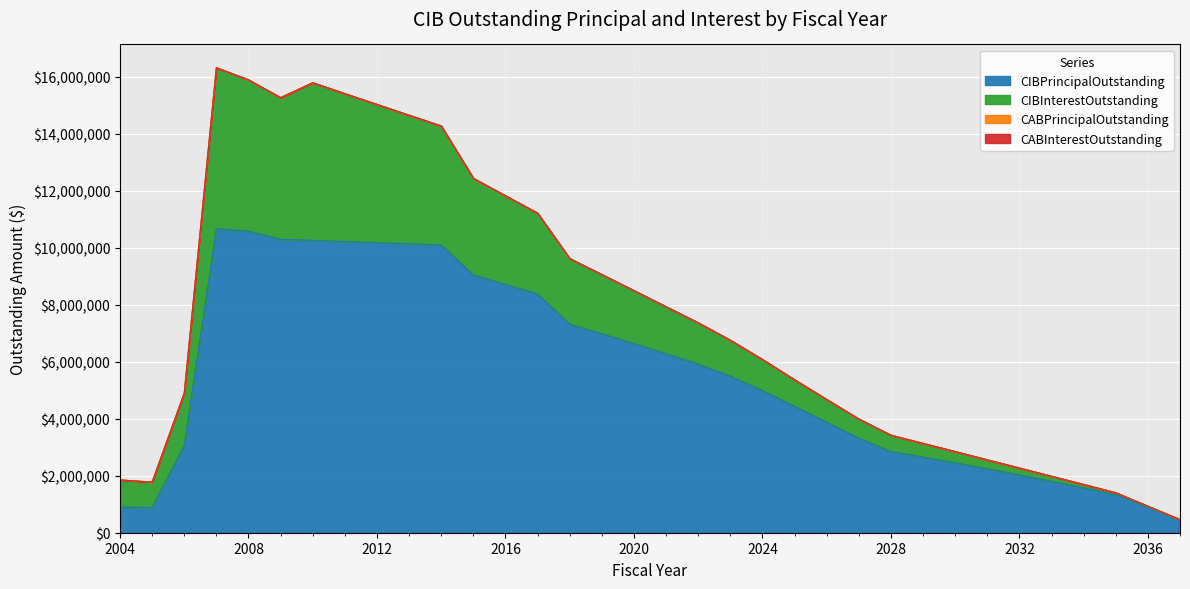

What are all the series names shown in the legend?

CIBInterestOutstanding, CIBPrincipalOutstanding, CABPrincipalOutstanding, CABInterestOutstanding